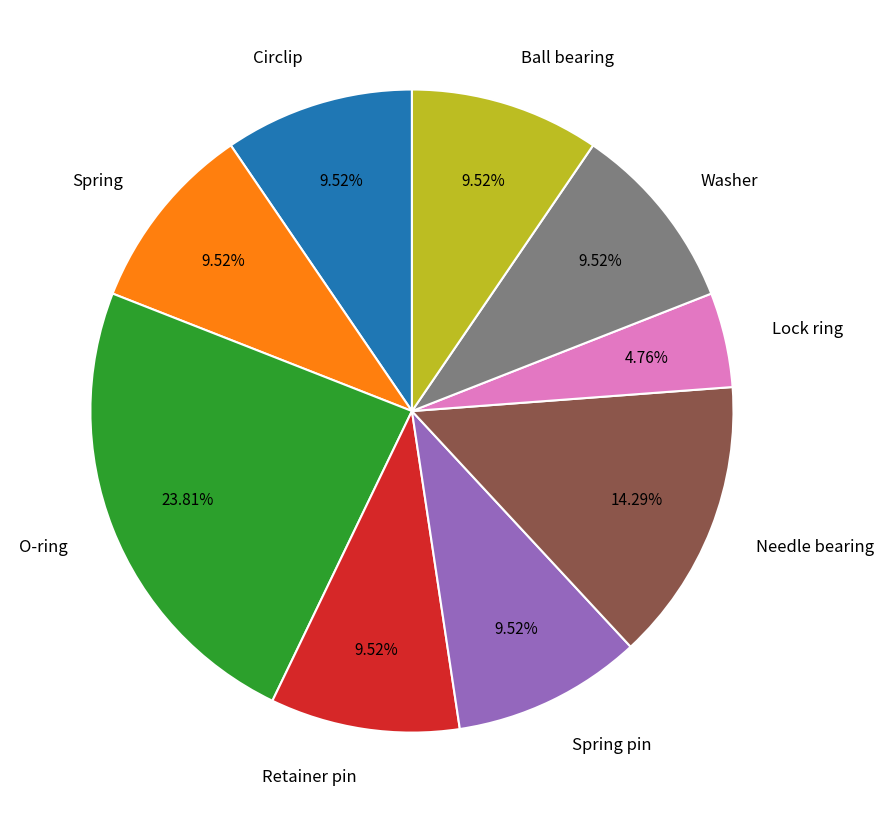

To the nearest percent, what portion does Spring represent?

10%